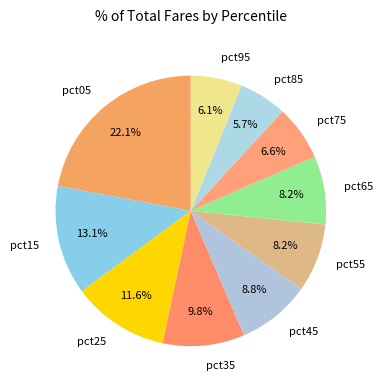

Count the number of slices in the pie.

10